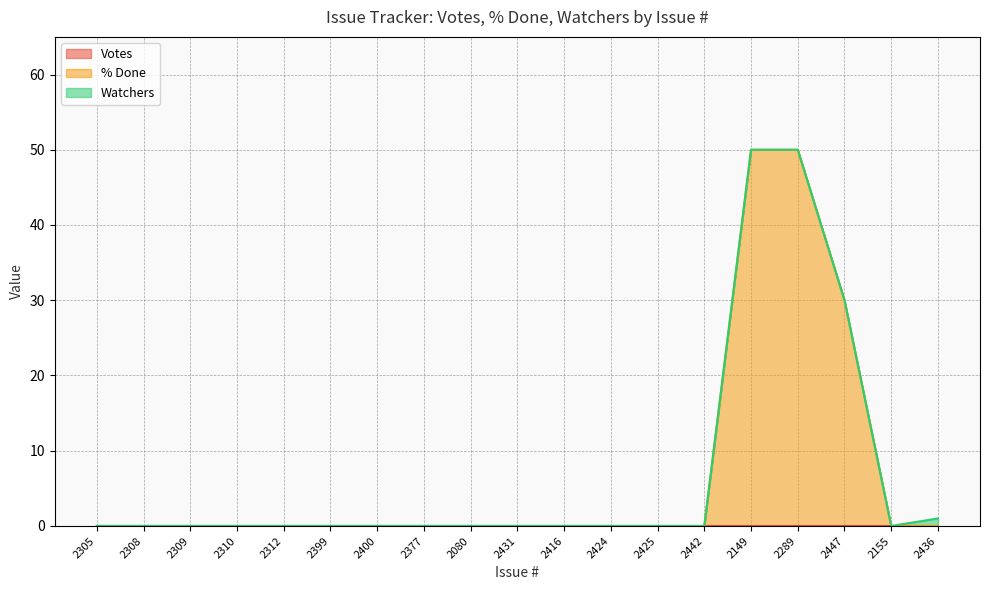

What position from the left is 2431?

10